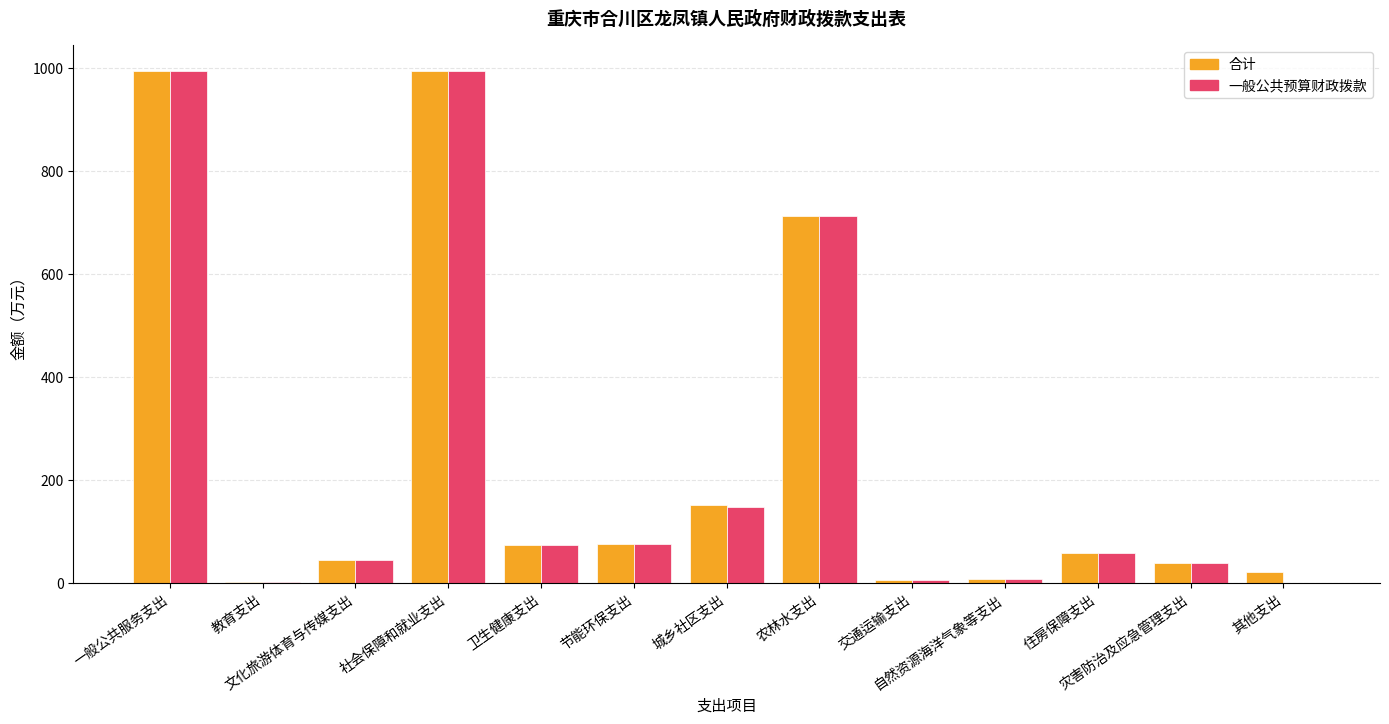

What is the sum of all 合计 values?

3172.3